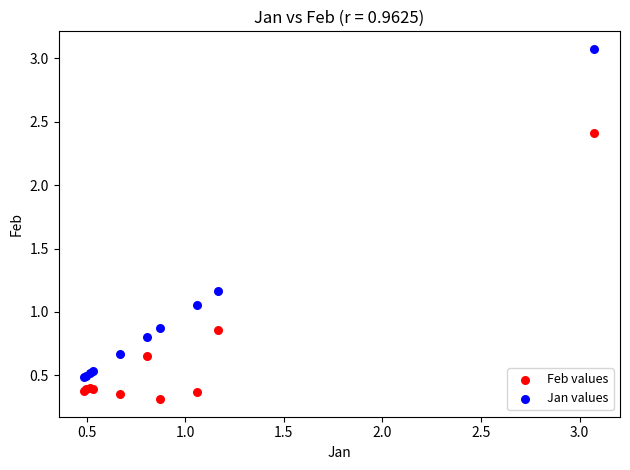

Which series contains the lowest Y value?

Feb values